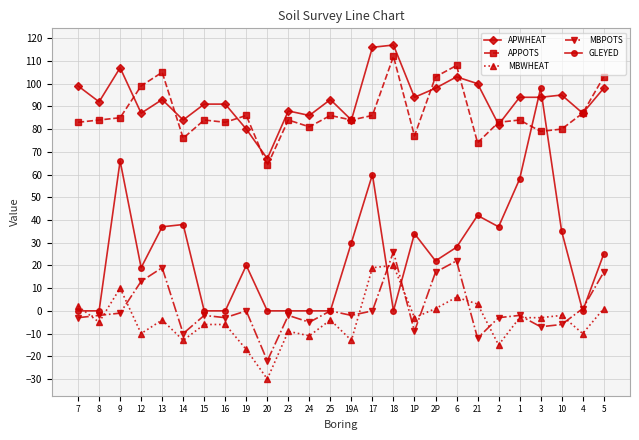

What is the lowest value of the APWHEAT series?

67